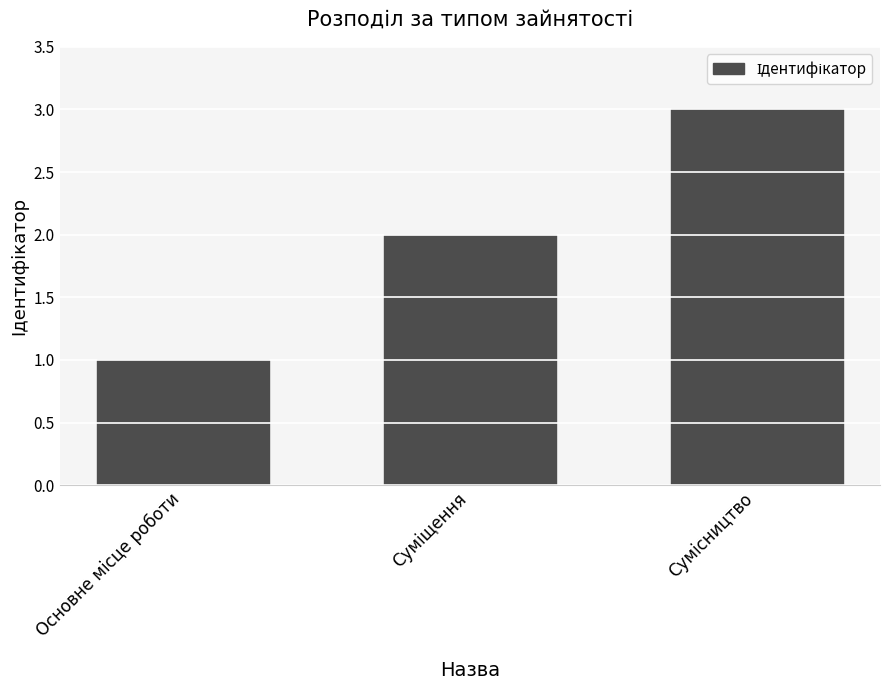

What is the greatest value displayed?

3